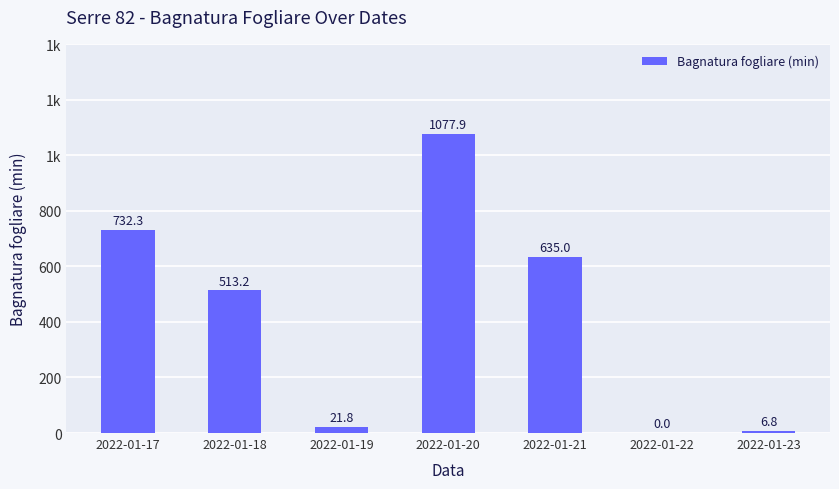

What is the sum of the values at 2022-01-17 and 2022-01-22?

732.3